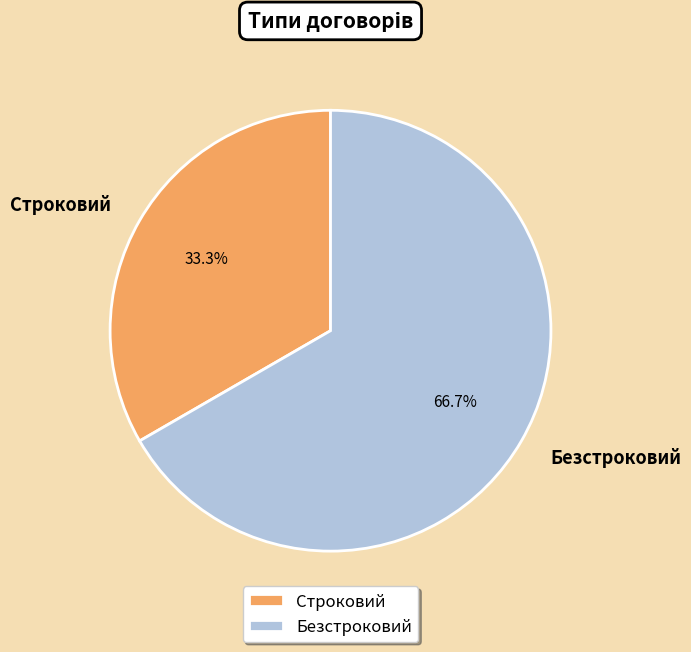

How many segments does this pie chart have?

2